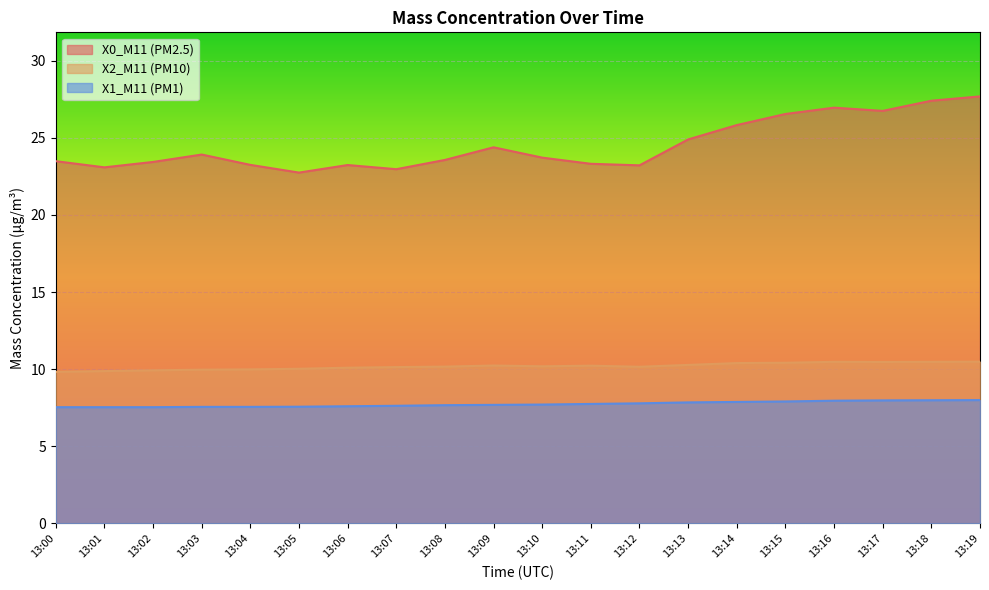

True or false: X0_M11 (PM2.5) and X1_M11 (PM1) intersect in this chart.

False